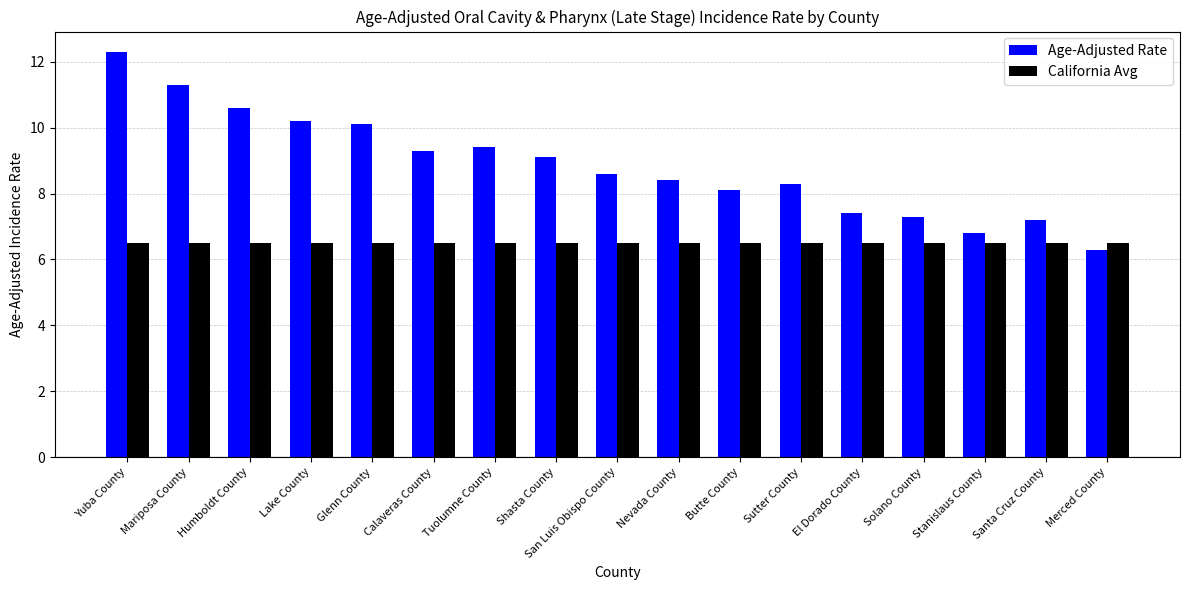

Rank the series at Stanislaus County from highest to lowest value.

Age-Adjusted Rate, California Avg